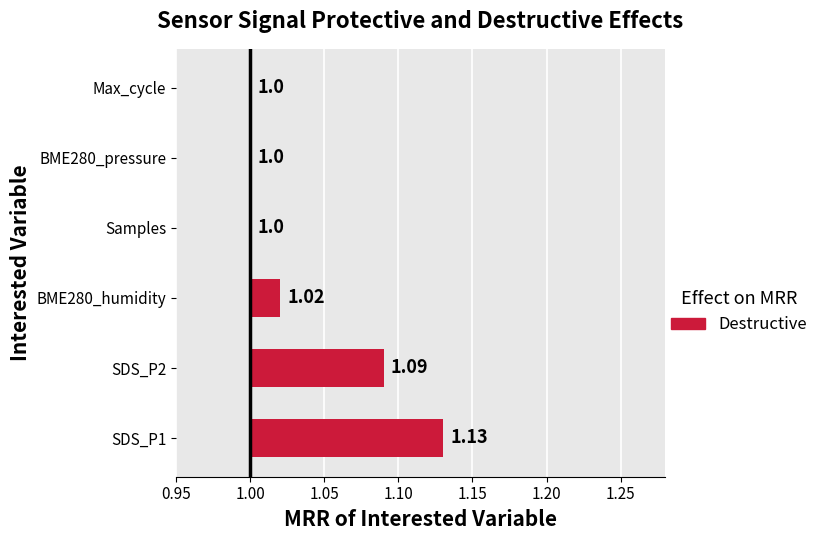

Between Max_cycle and Samples, which is larger?

Max_cycle